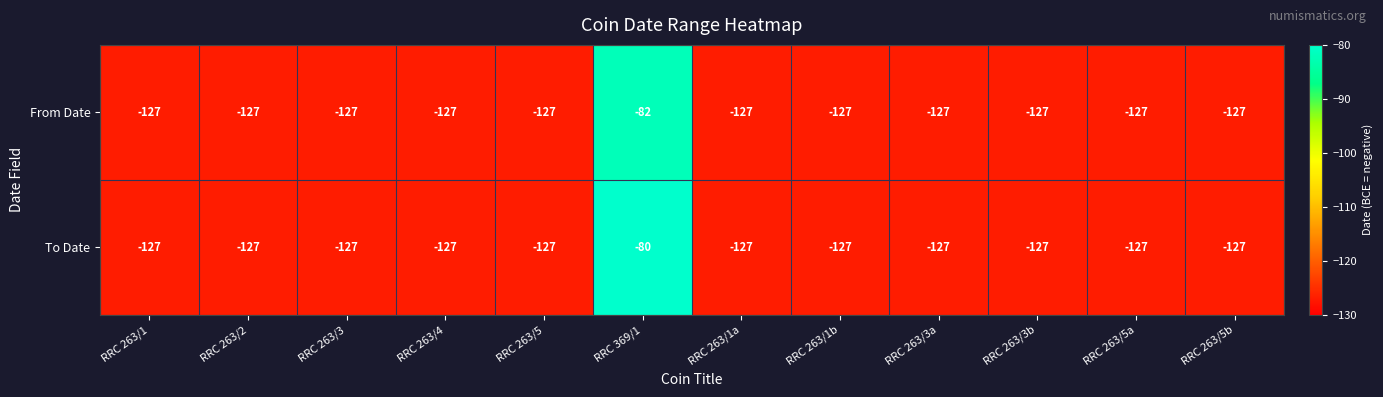

The From Date series shows -127 at RRC 263/4. True or false?

True